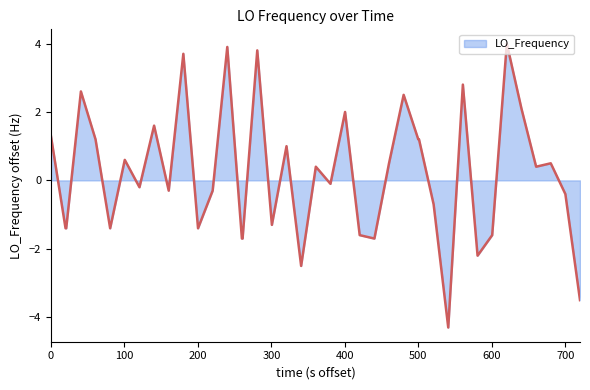

How many values are below 0?

20